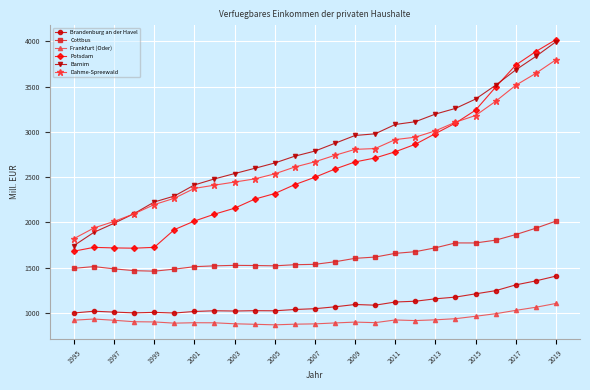

What is the value of the Cottbus point at the 5th from the left?

1461.9